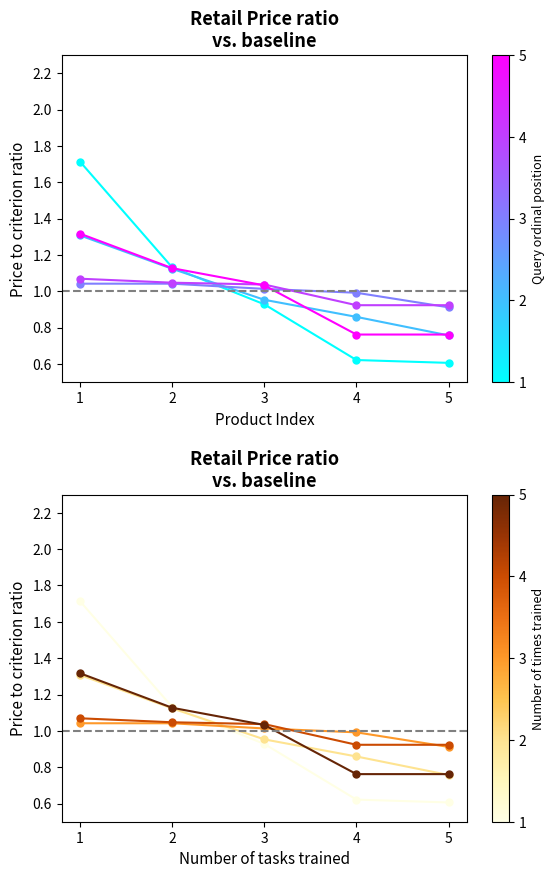

Reading left to right, what are all the values shown in this chart?

Qty_2: 1.7	1.1	0.9	0.6	0.6
Qty_1_a: 1.3	1.1	1.0	0.9	0.8
Qty_1_b: 1.0	1.0	1.0	1.0	0.9
Qty_1_c: 1.1	1.0	1.0	0.9	0.9
Qty_1_d: 1.3	1.1	1.0	0.8	0.8